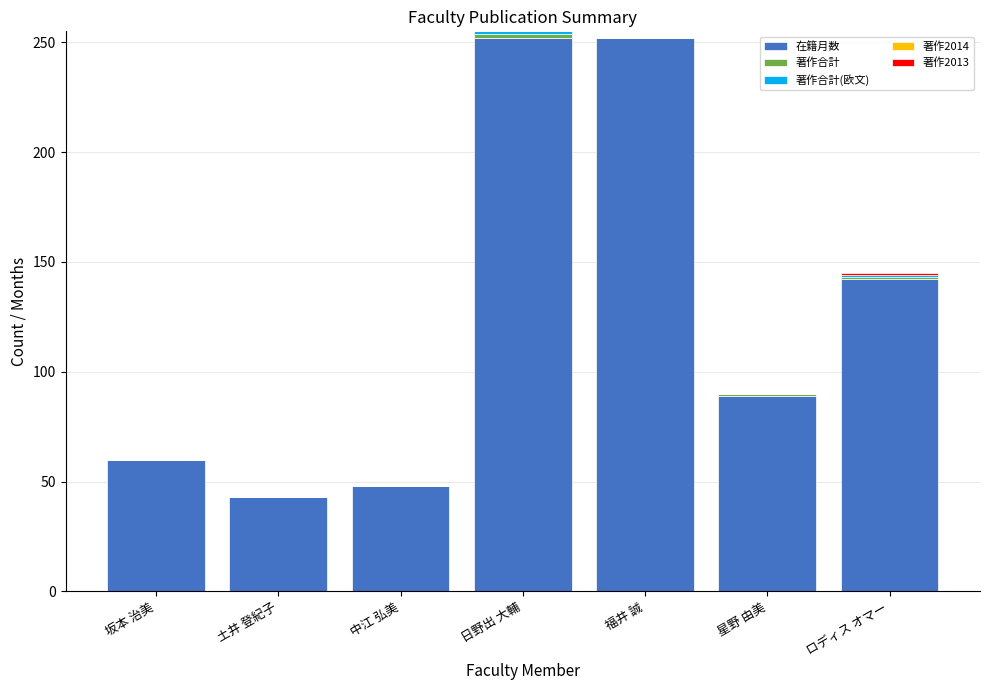

Does the chart contain stacked bars?

Yes